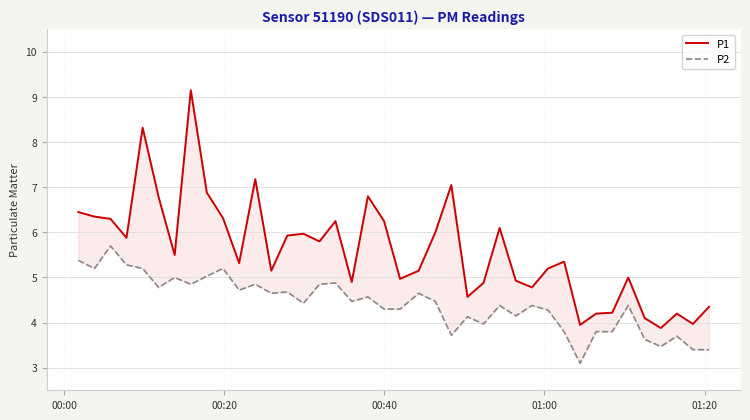

Reading left to right, list all the values displayed in this chart.

P1: 6.5	6.3	6.3	5.9	8.3	6.8	5.5	9.2	6.9	6.3	5.3	7.2	5.2	5.9	6.0	5.8	6.2	4.9	6.8	6.2	5.0	5.2	6.0	7.0	4.6	4.9	6.1	4.9	4.8	5.2	5.3	4.0	4.2	4.2	5.0	4.1	3.9	4.2	4.0	4.3
P2: 5.4	5.2	5.7	5.3	5.2	4.8	5.0	4.8	5.0	5.2	4.7	4.8	4.7	4.7	4.4	4.8	4.9	4.5	4.6	4.3	4.3	4.7	4.5	3.7	4.1	4.0	4.4	4.2	4.4	4.3	3.8	3.1	3.8	3.8	4.4	3.6	3.5	3.7	3.4	3.4